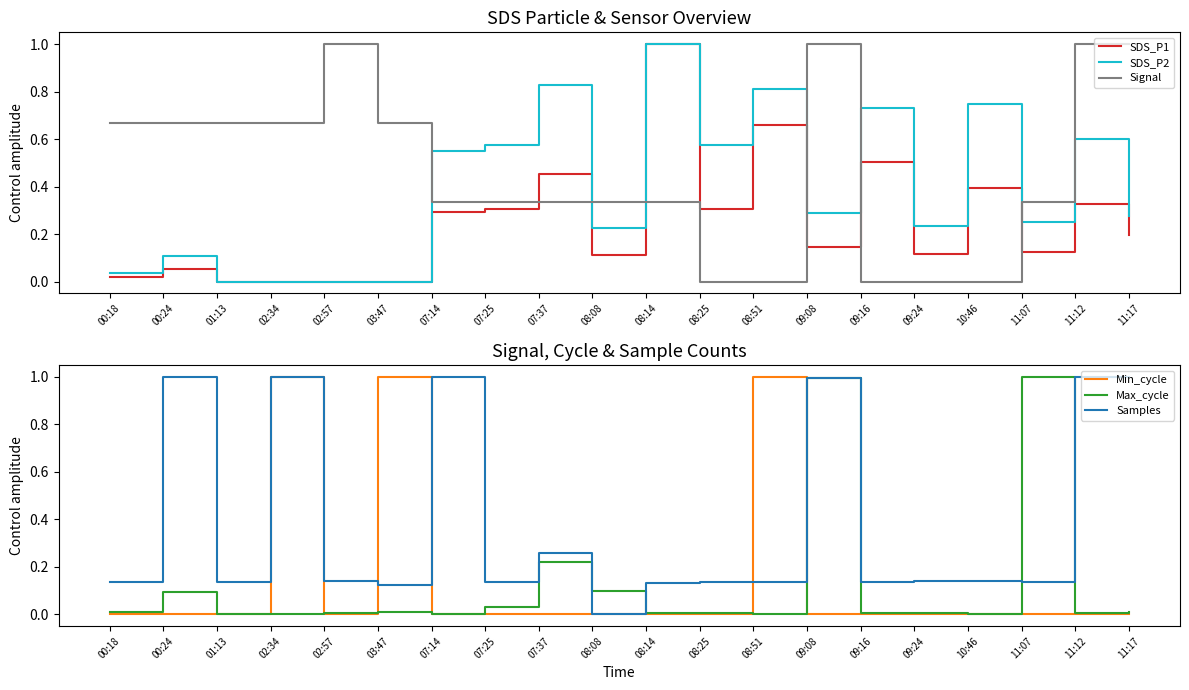

What are all the series names shown in the legend?

SDS_P1, SDS_P2, Signal, Min_cycle, Max_cycle, Samples